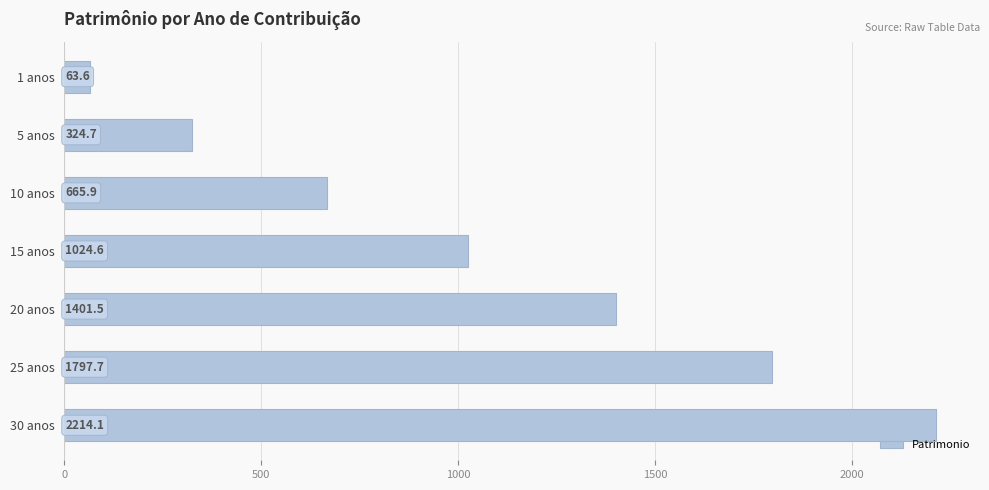

Reading top to bottom, transcribe all the data shown in this chart.

63.6	324.7	665.9	1024.6	1401.5	1797.7	2214.1